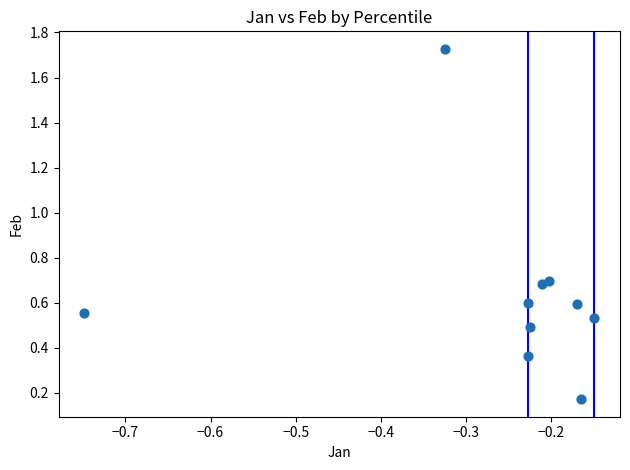

What is the average X value?

-0.3